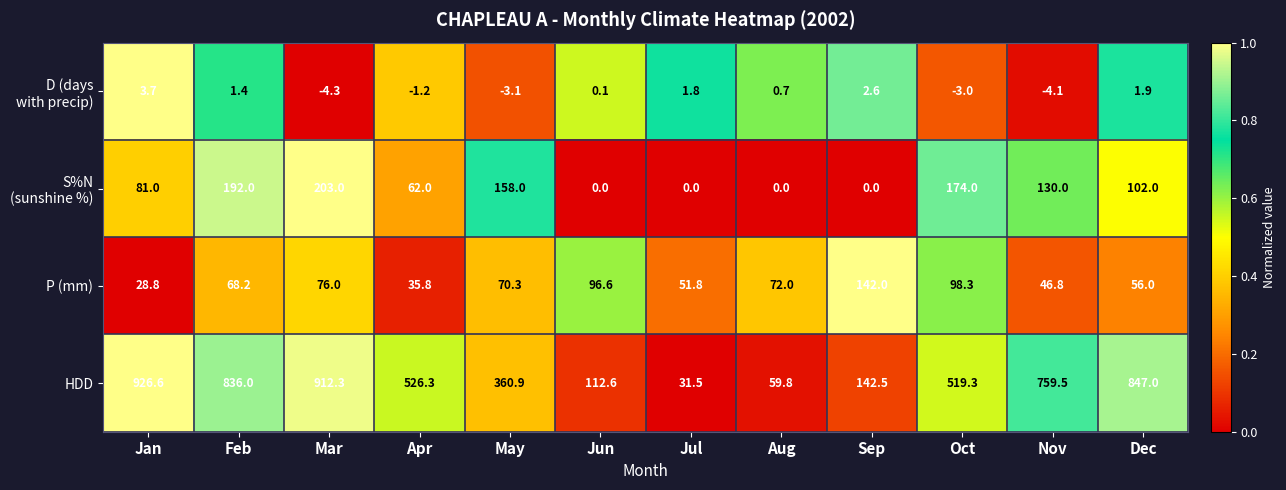

At how many categories does at least one series exceed 643?

5